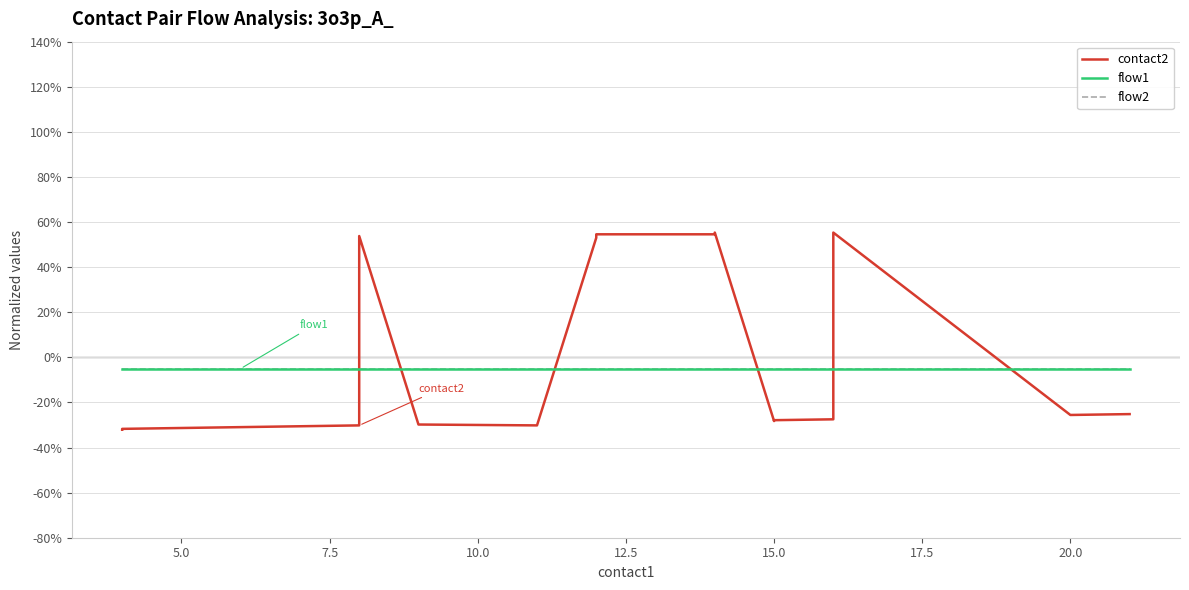

What is the maximum value shown in the chart?

55.3